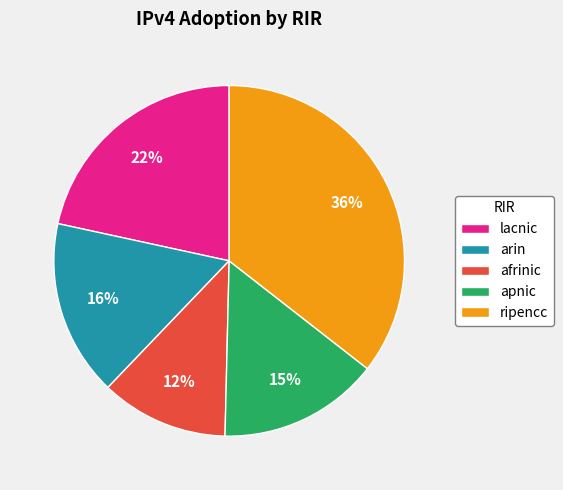

Does arin account for over 50% of the chart?

No